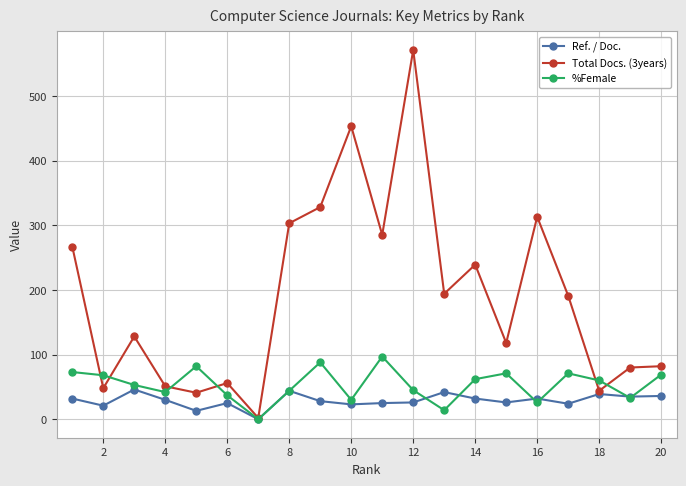

True or false: %Female has more than 0 points higher than both neighbors.

True